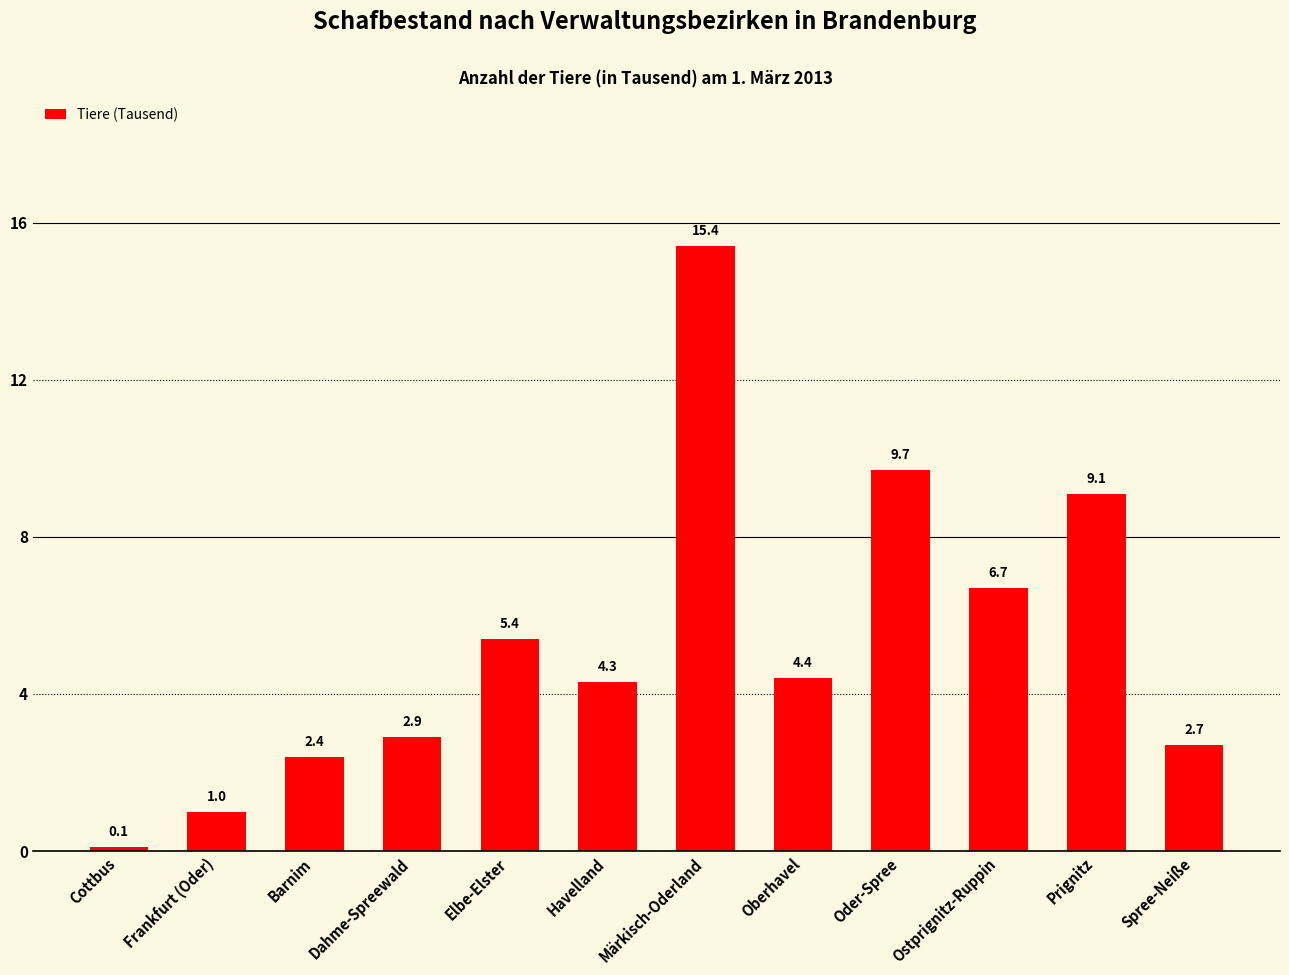

Reading left to right, transcribe all the data shown in this chart.

Cottbus=0.1	Frankfurt (Oder)=1.0	Barnim=2.4	Dahme-Spreewald=2.9	Elbe-Elster=5.4	Havelland=4.3	Märkisch-Oderland=15.4	Oberhavel=4.4	Oder-Spree=9.7	Ostprignitz-Ruppin=6.7	Prignitz=9.1	Spree-Neiße=2.7